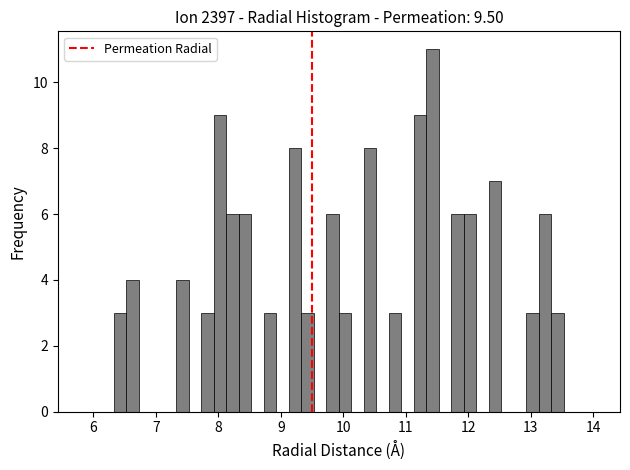

Around what value on the x-axis is the tallest bar? Give the approximate position of its centre, as read against the axis.

11.4